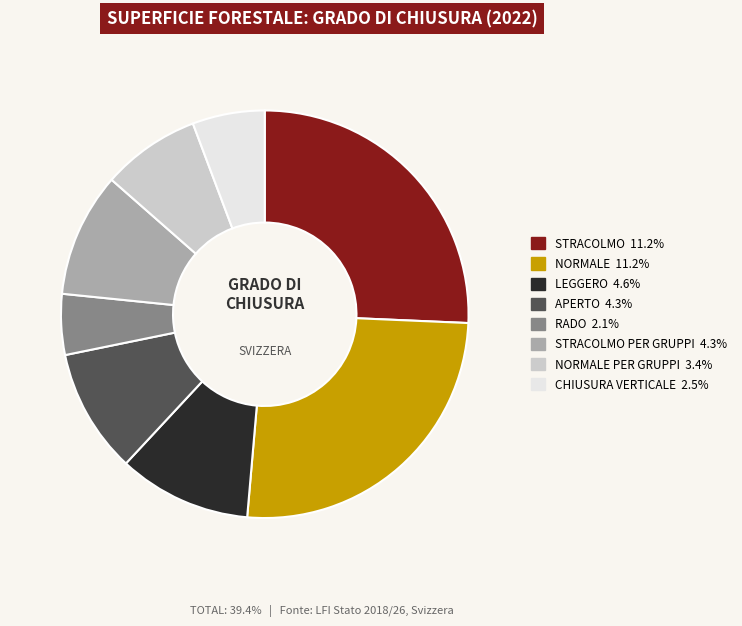

Approximately how many times larger is the value at RADO 2.1% compared to NORMALE PER GRUPPI 3.4%?

0.6